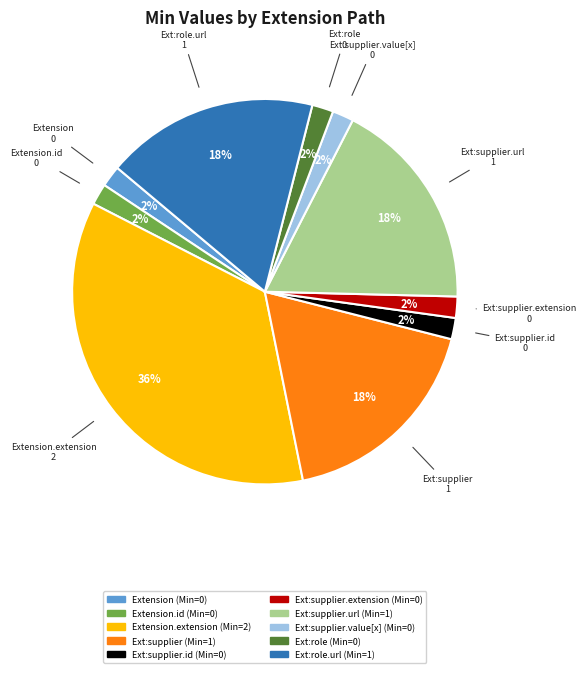

The Ext:supplier.url slice represents 18% of the pie. True or false?

True